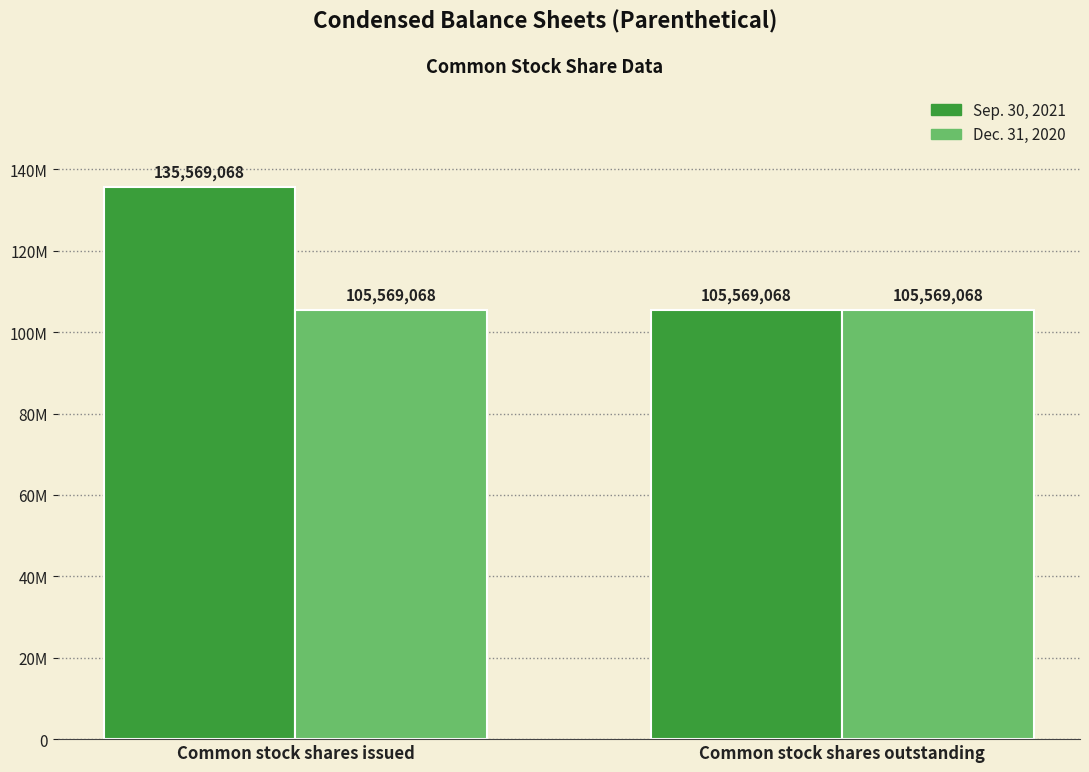

Between Common stock shares issued and Common stock shares outstanding, which is larger?

Common stock shares issued